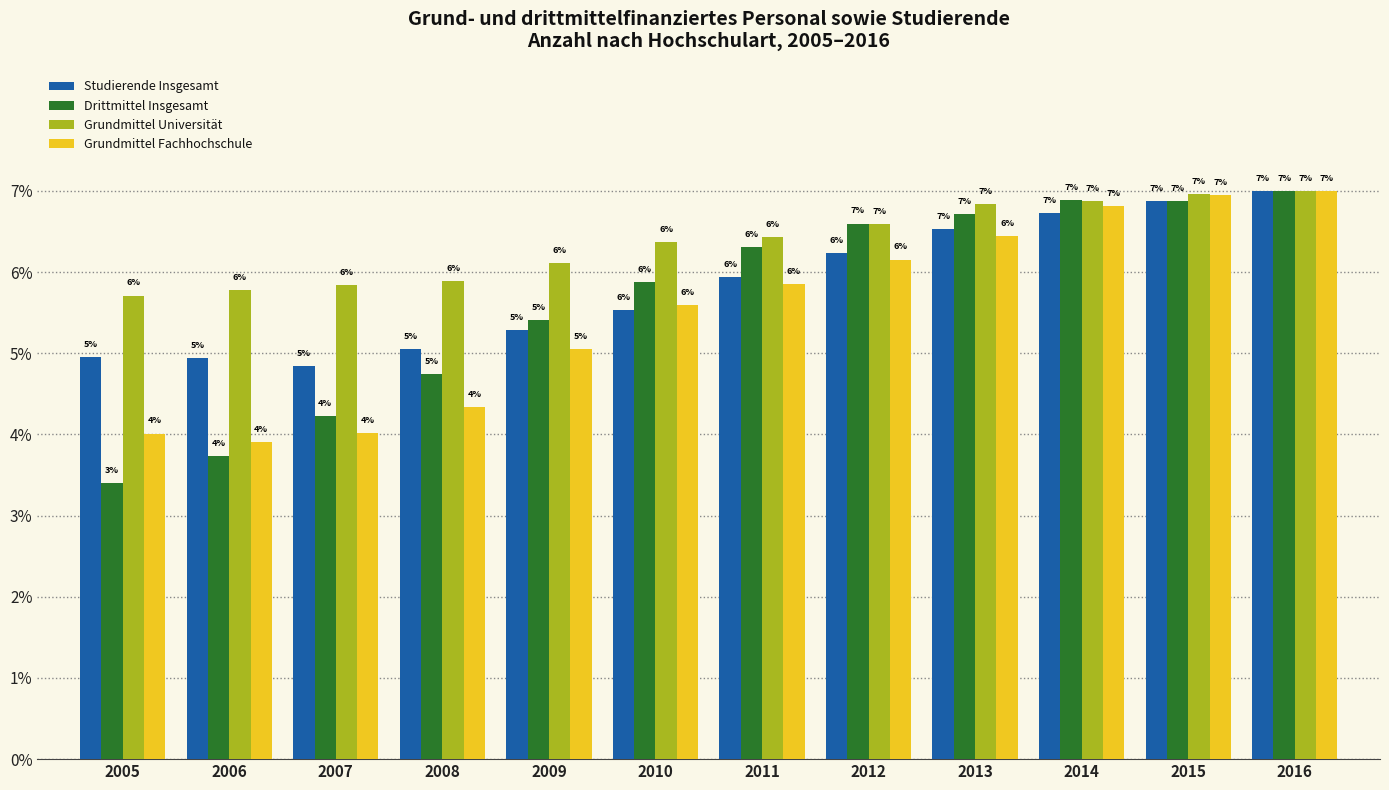

The Drittmittel Insgesamt series shows 0.1 at 2013. True or false?

False